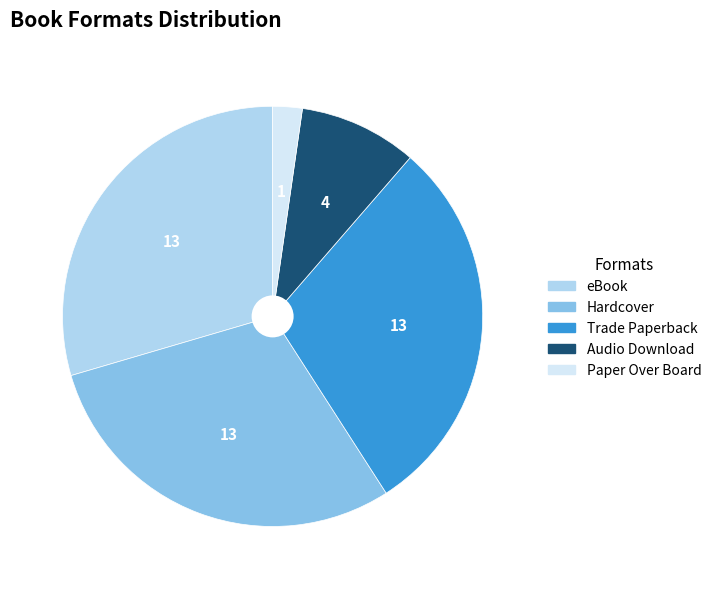

What is the ratio of the value at Trade Paperback to the value at Hardcover?

1.0